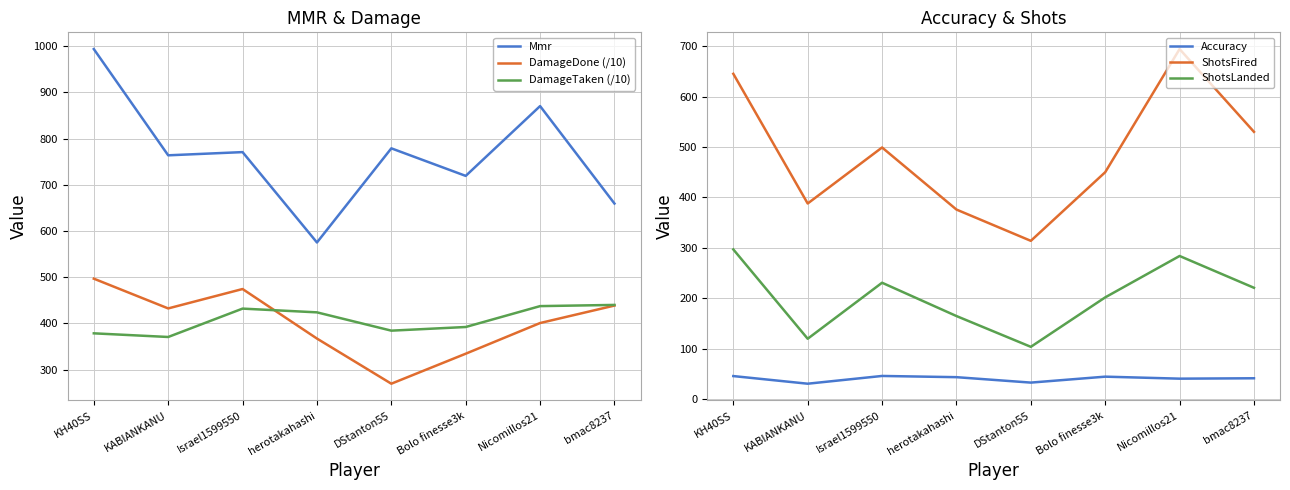

What is the smallest value displayed?

30.9